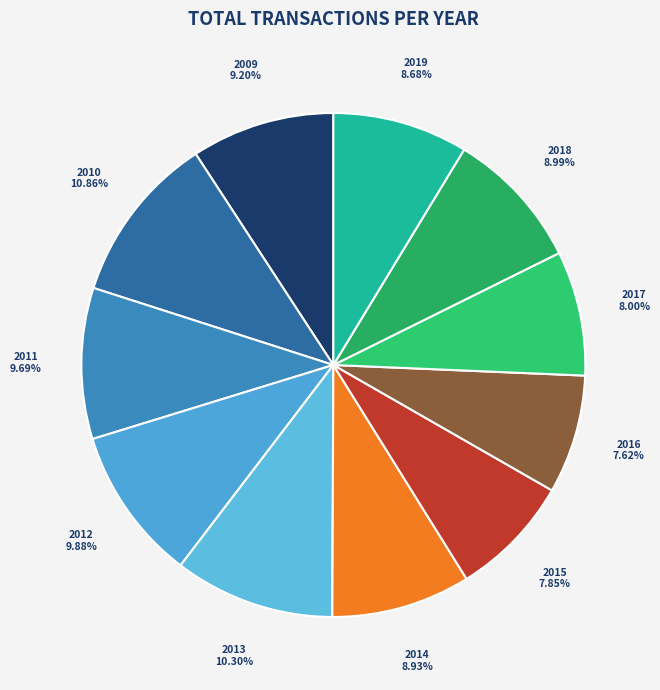

Which slice is the largest?

2010